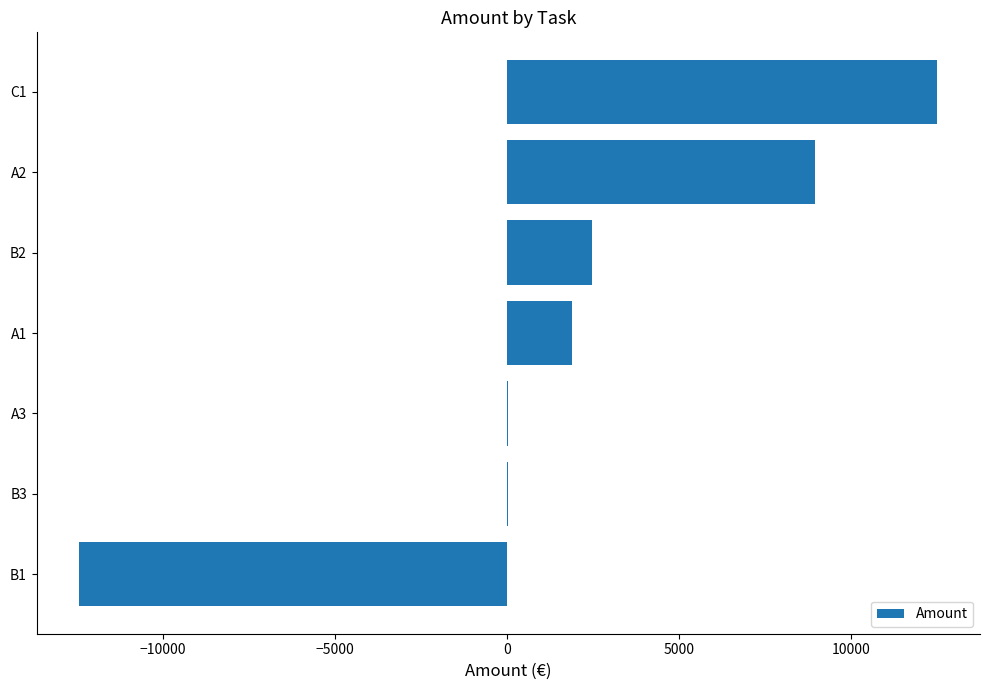

The value at A1 is 1880.0. True or false?

True